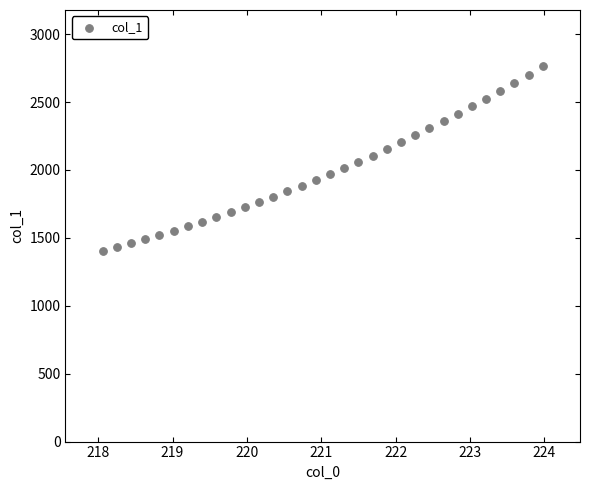

What is the range of Y values (max minus min)?

1357.3